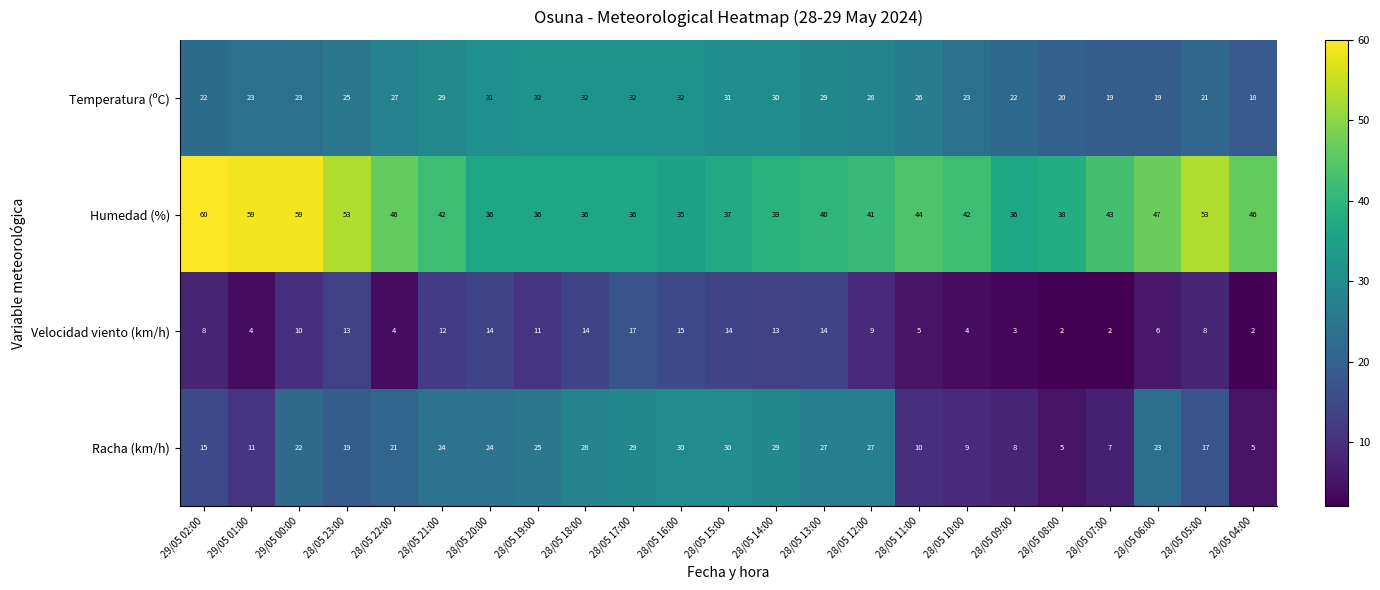

The Racha (km/h) series shows 10 at 28/05 11:00. True or false?

True